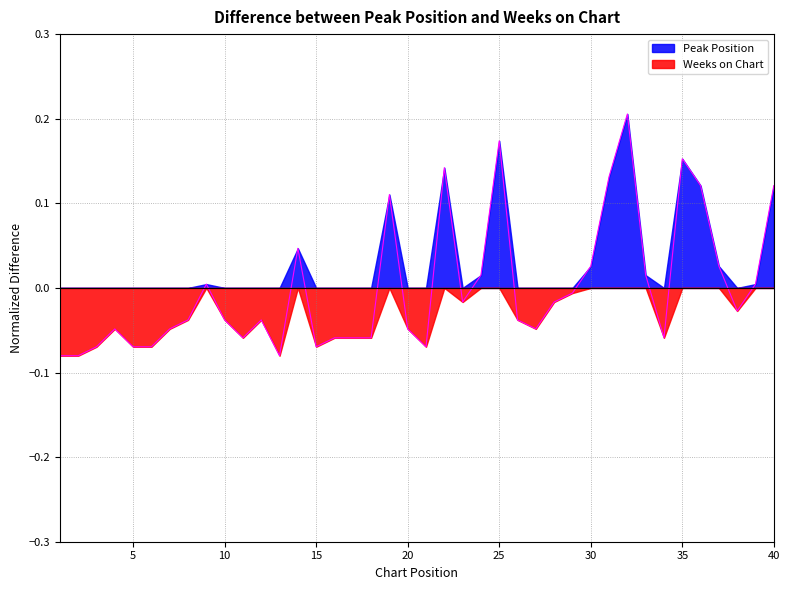

What is the difference between the maximum and minimum values?

0.3